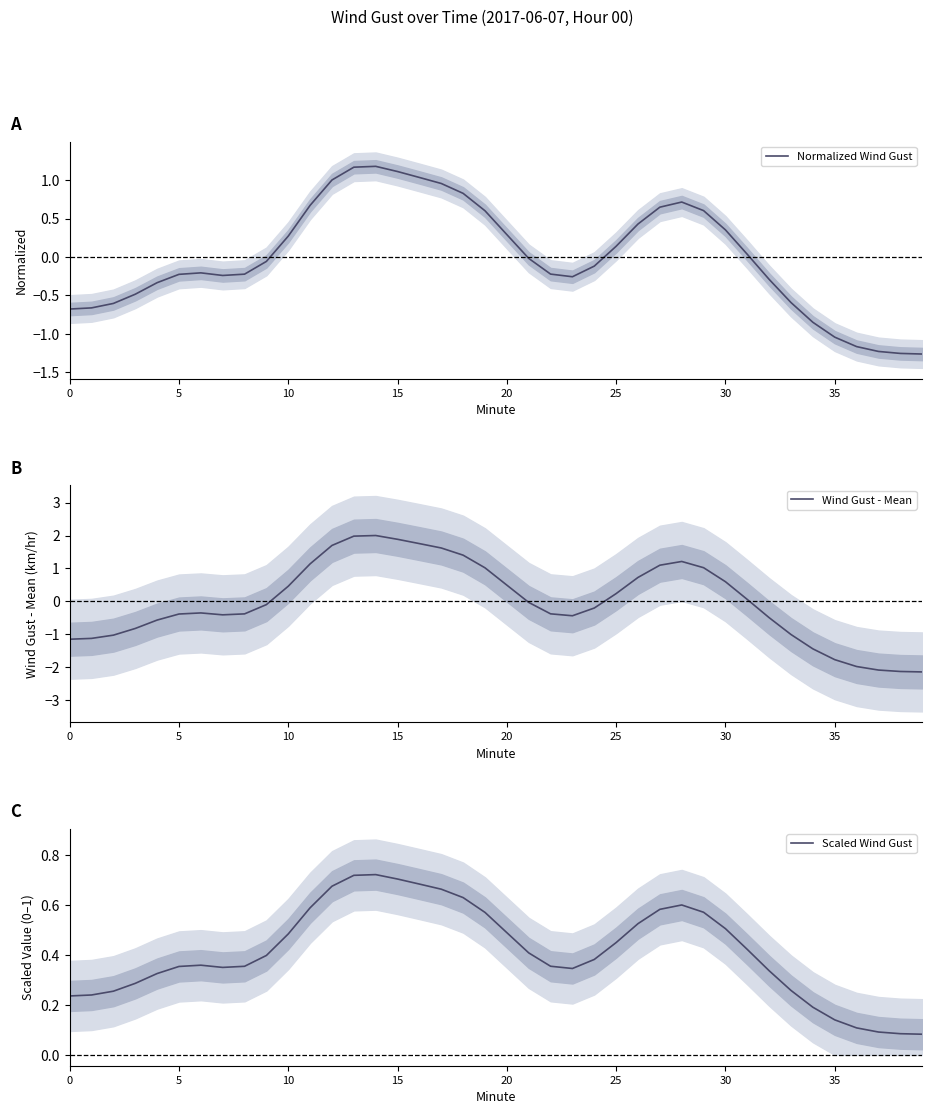

Which category has the lowest value in the Normalized Wind Gust series?

39